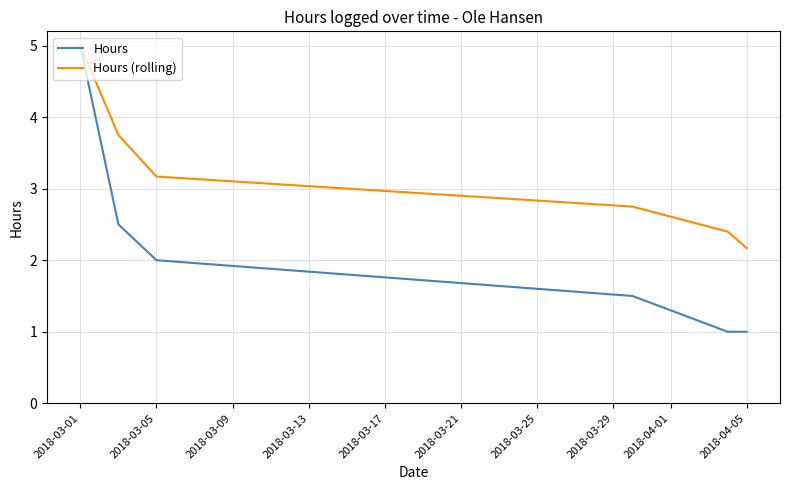

What is the difference between the maximum and second lowest values in the Hours series?

4.0